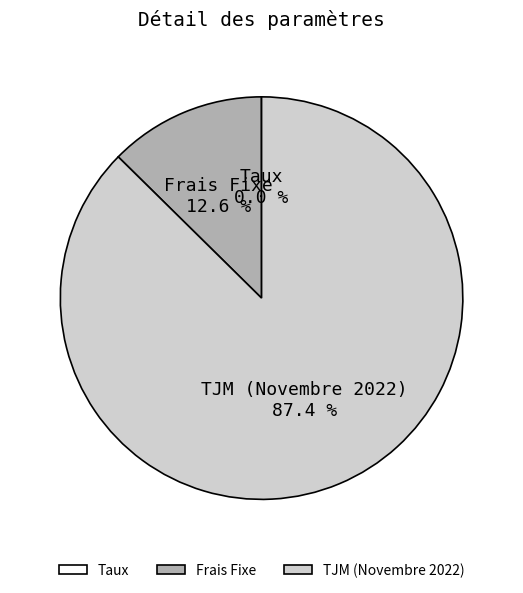

What portion of the pie excludes Frais Fixe?

87.4%